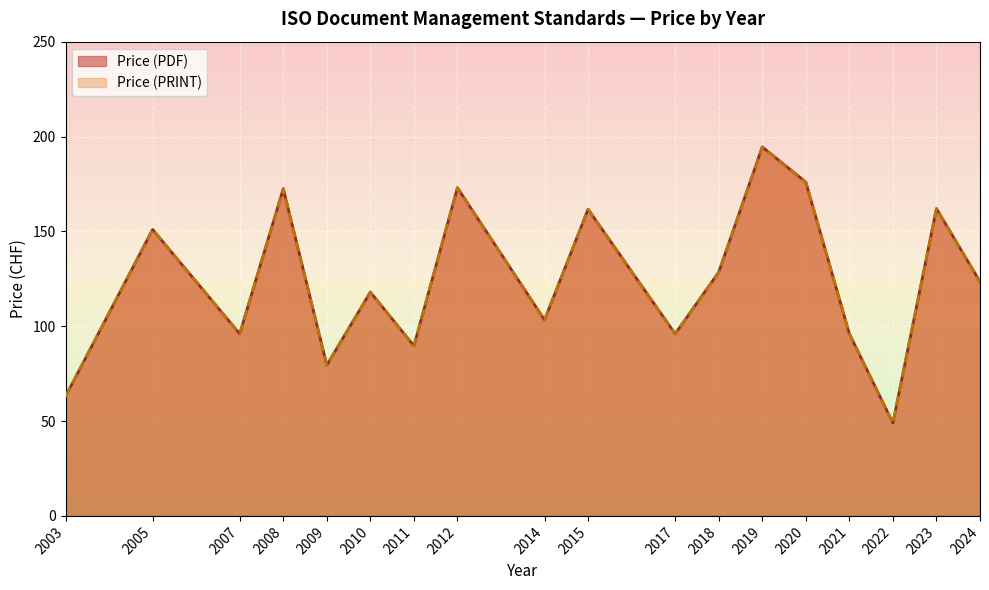

True or false: Price (PDF) and Price (PRINT) intersect in this chart.

False